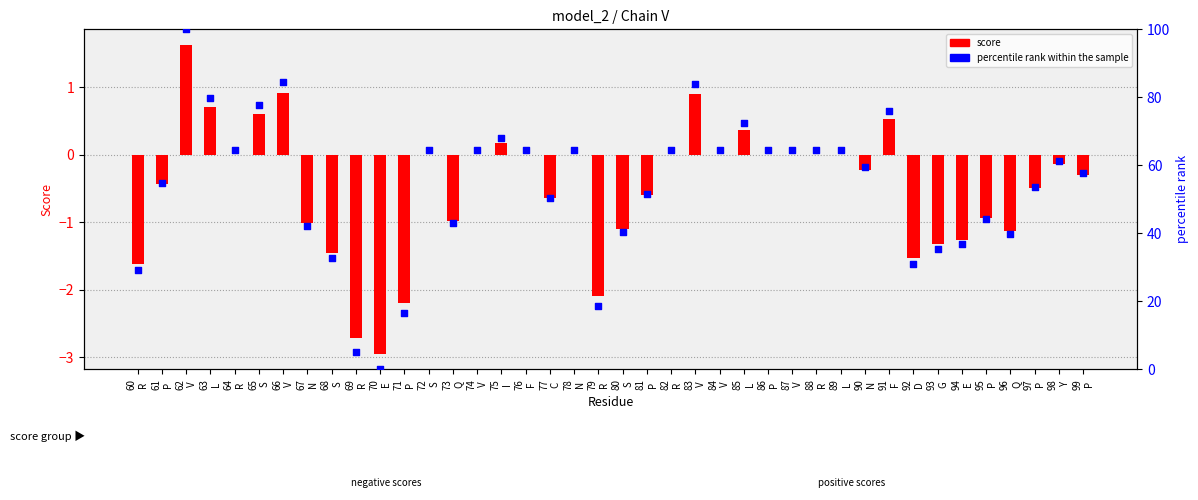

Which series reaches the minimum Y coordinate?

score